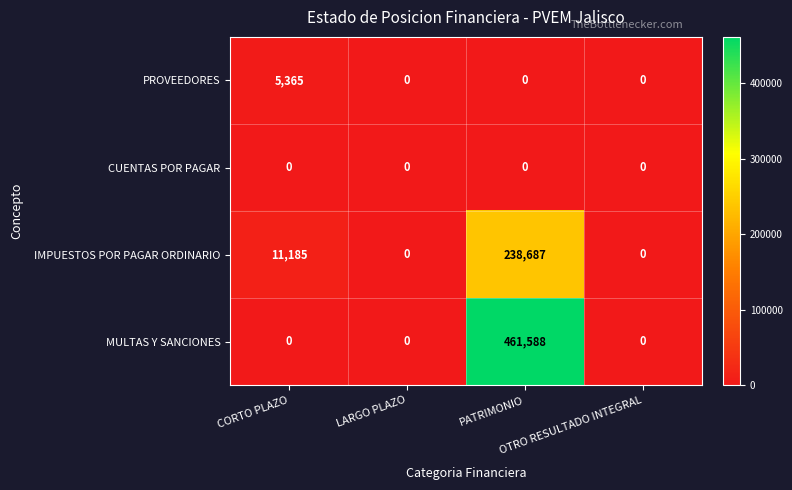

What is the maximum value shown in the chart?

461588